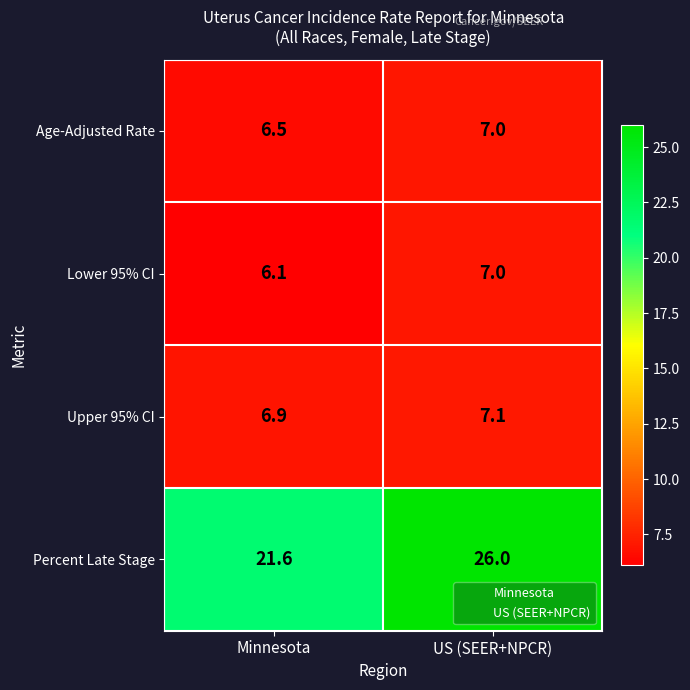

Which series changed the most between Minnesota and US (SEER+NPCR)?

Percent Late Stage